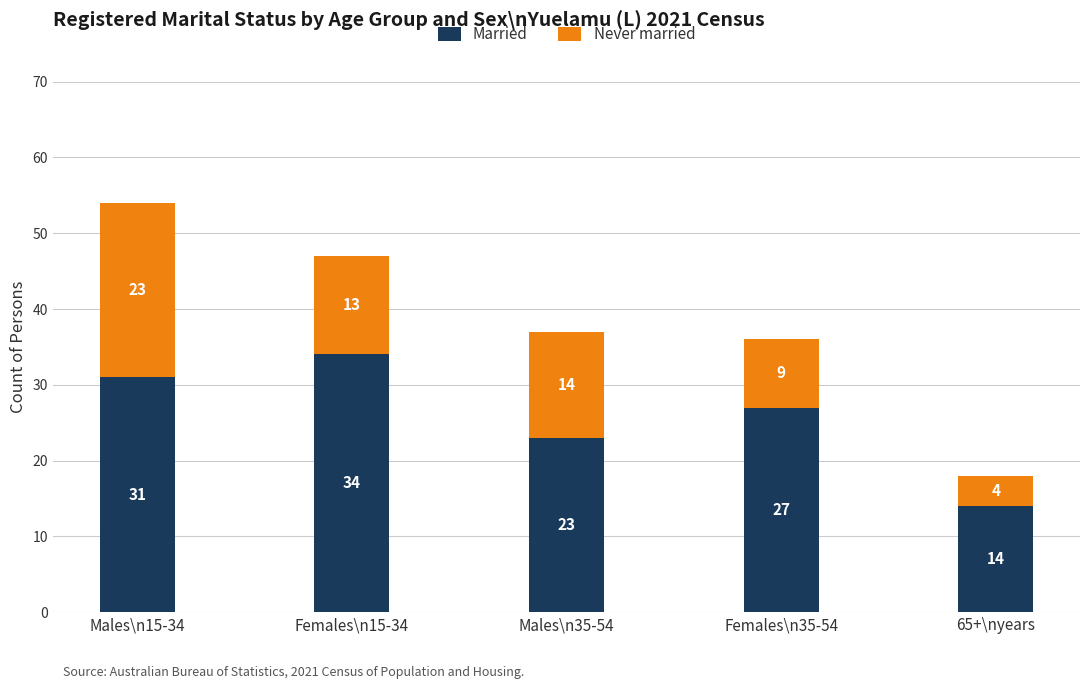

At which category is the sum across all series the highest?

Males\n15-34